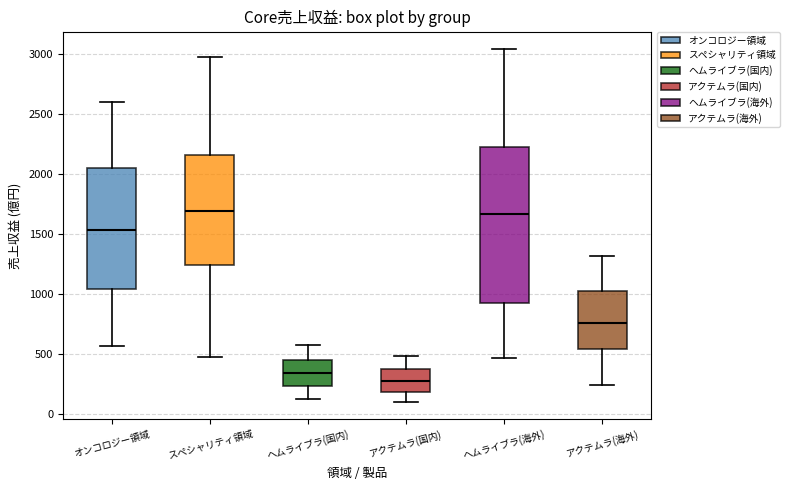

Reading left to right, read every box against the y-axis: the position of its median line, the range the box covers, and the ends of its whiskers. The values are not printed on the chart, so give them approximately, as read against the axis.

オンコロジー領域: median 1550, box 1050 to 2050, whiskers 550 to 2600
スペシャリティ領域: median 1700, box 1250 to 2150, whiskers 450 to 3000
ヘムライブラ(国内): median 350, box 250 to 450, whiskers 100 to 550
アクテムラ(国内): median 250, box 200 to 350, whiskers 100 to 500
ヘムライブラ(海外): median 1650, box 900 to 2250, whiskers 450 to 3050
アクテムラ(海外): median 750, box 550 to 1000, whiskers 250 to 1300